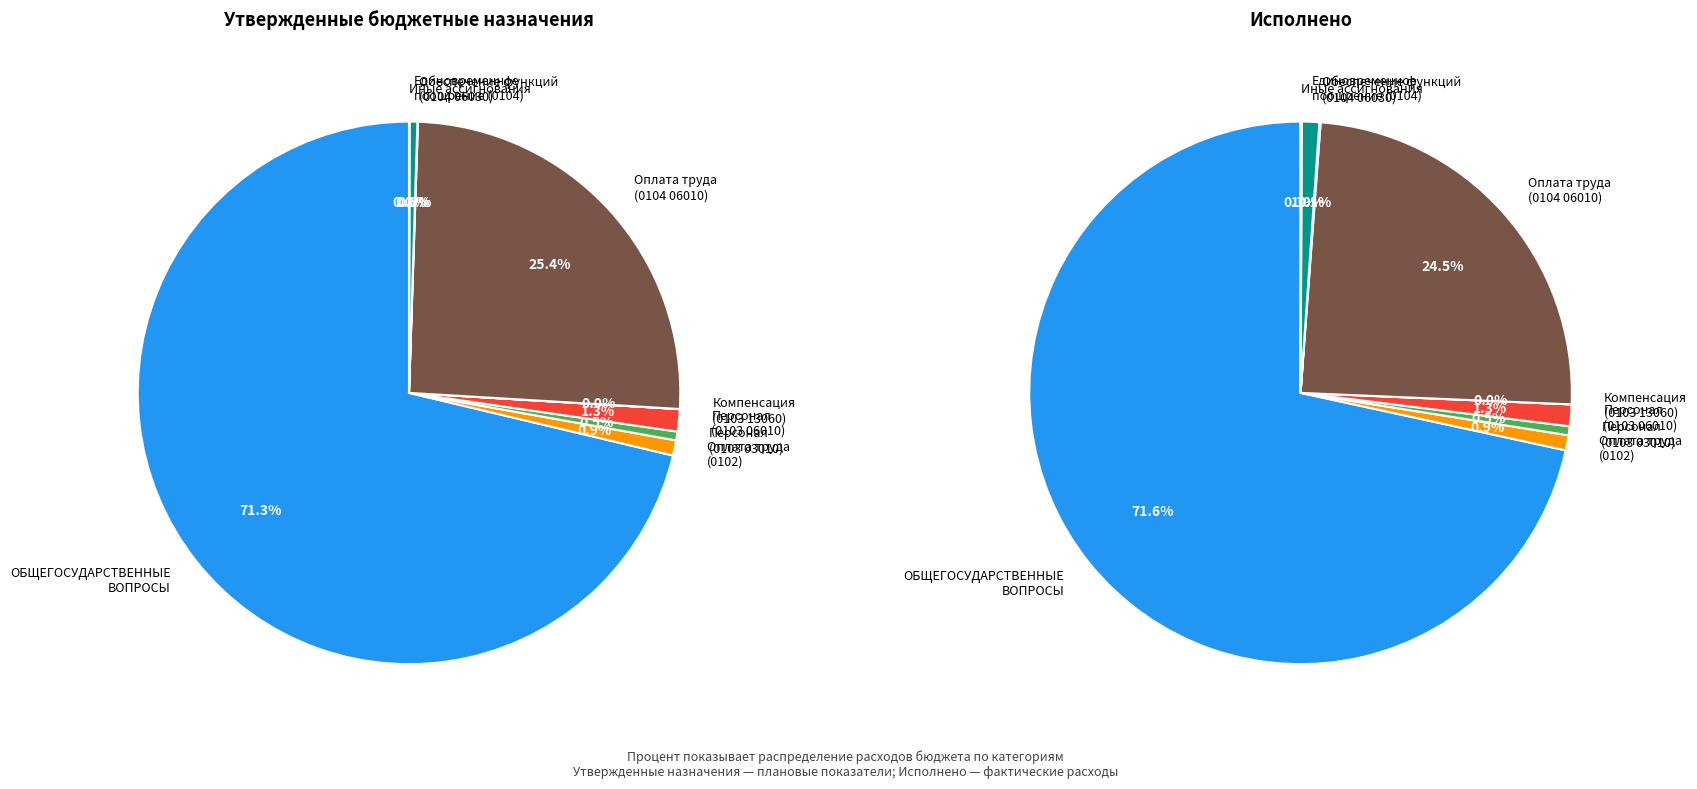

Which slice is the largest?

ОБЩЕГОСУДАРСТВЕННЫЕ ВОПРОСЫ